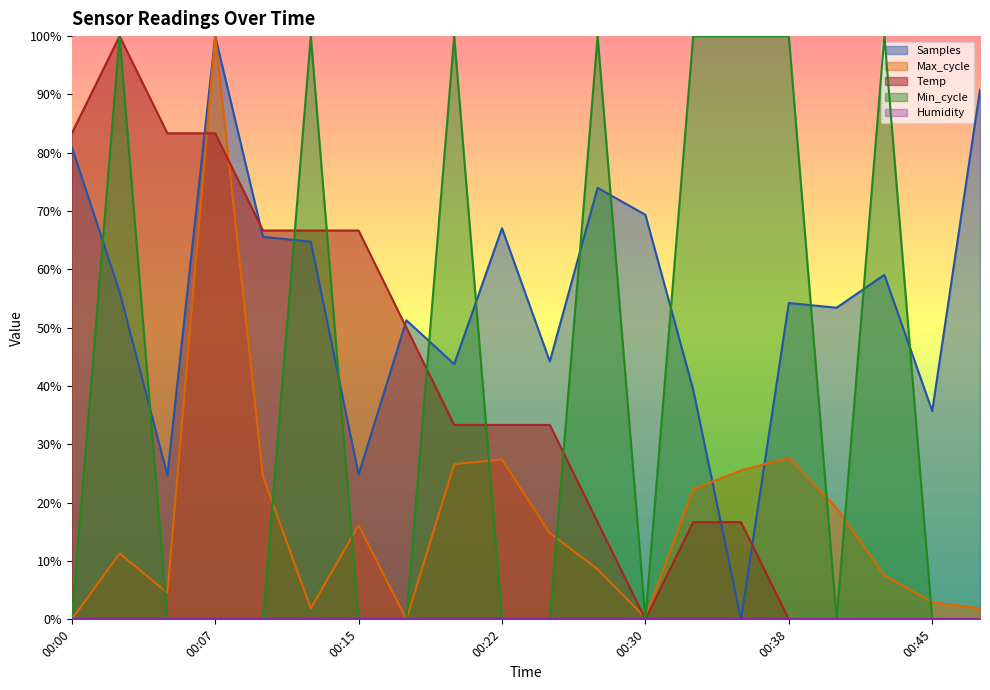

What is the spread (max minus min) of values at 00:07?

100.0